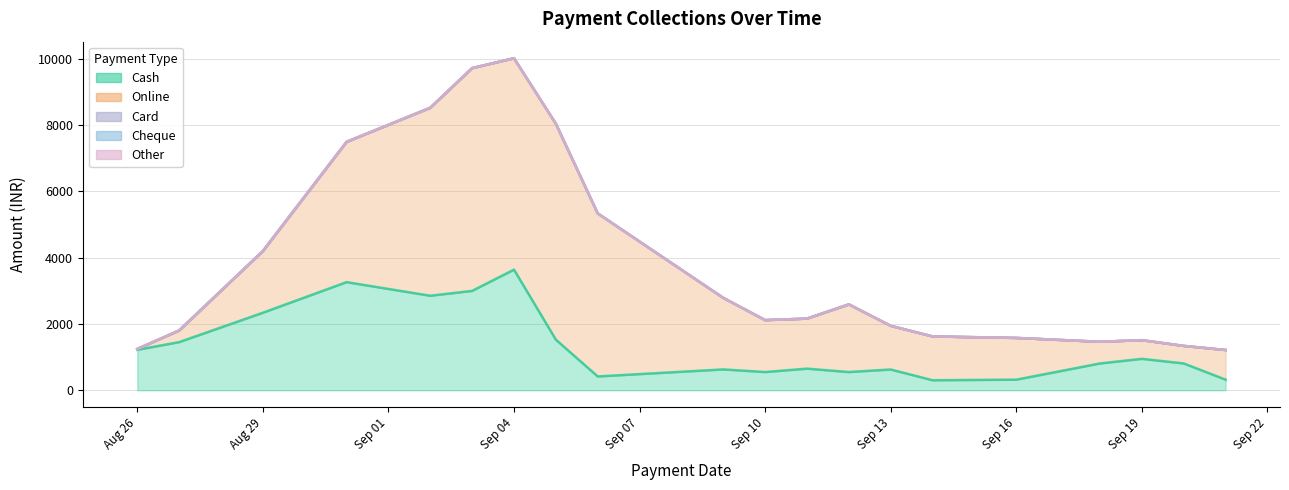

Which series has the largest total across all categories?

Online